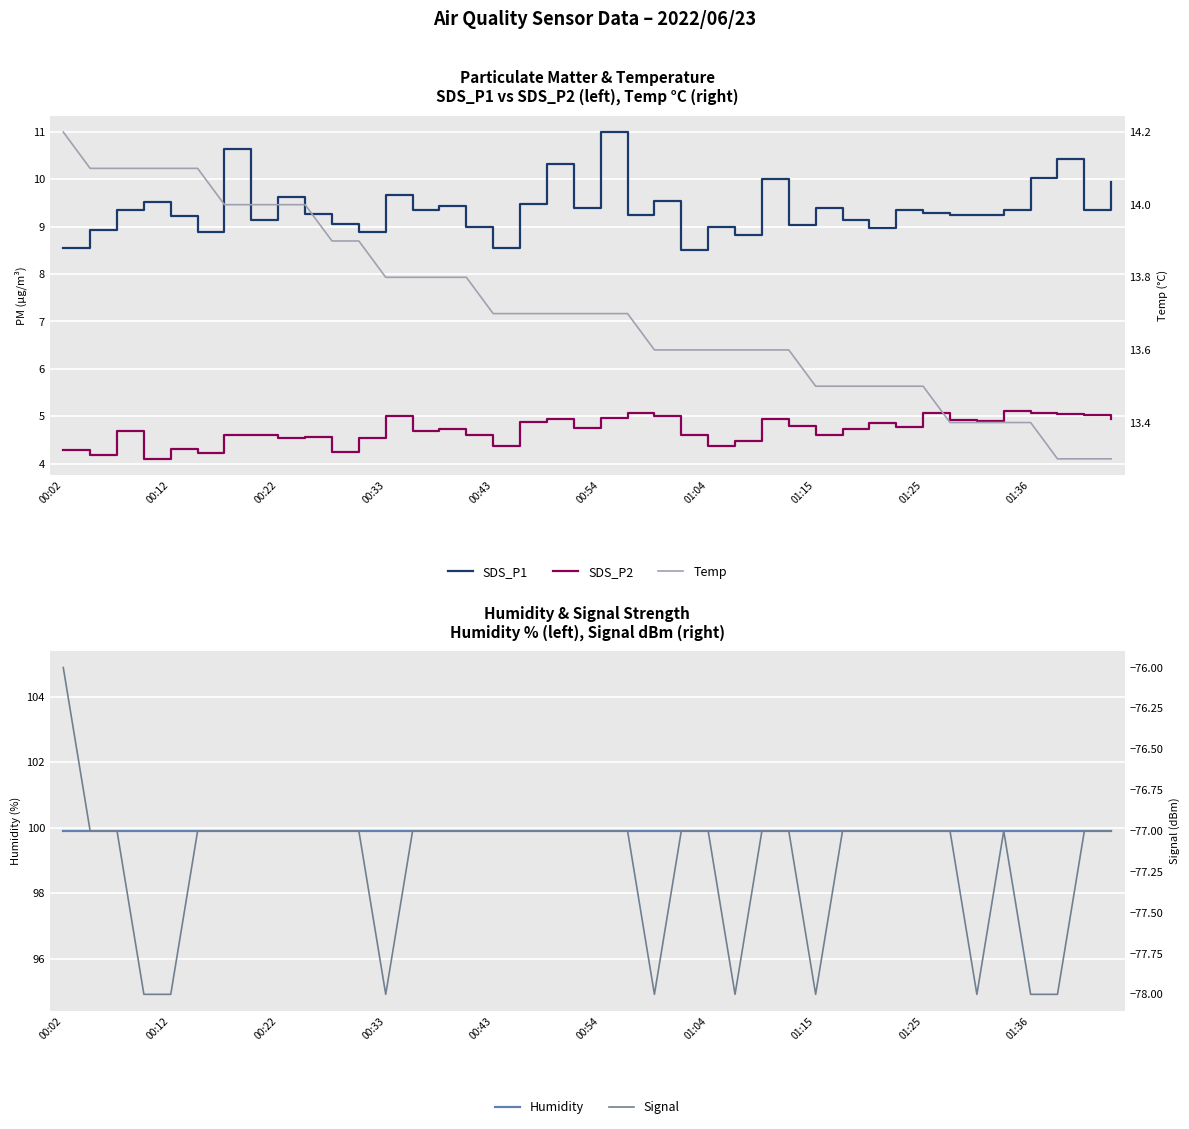

What is the maximum value shown in the chart?

99.9